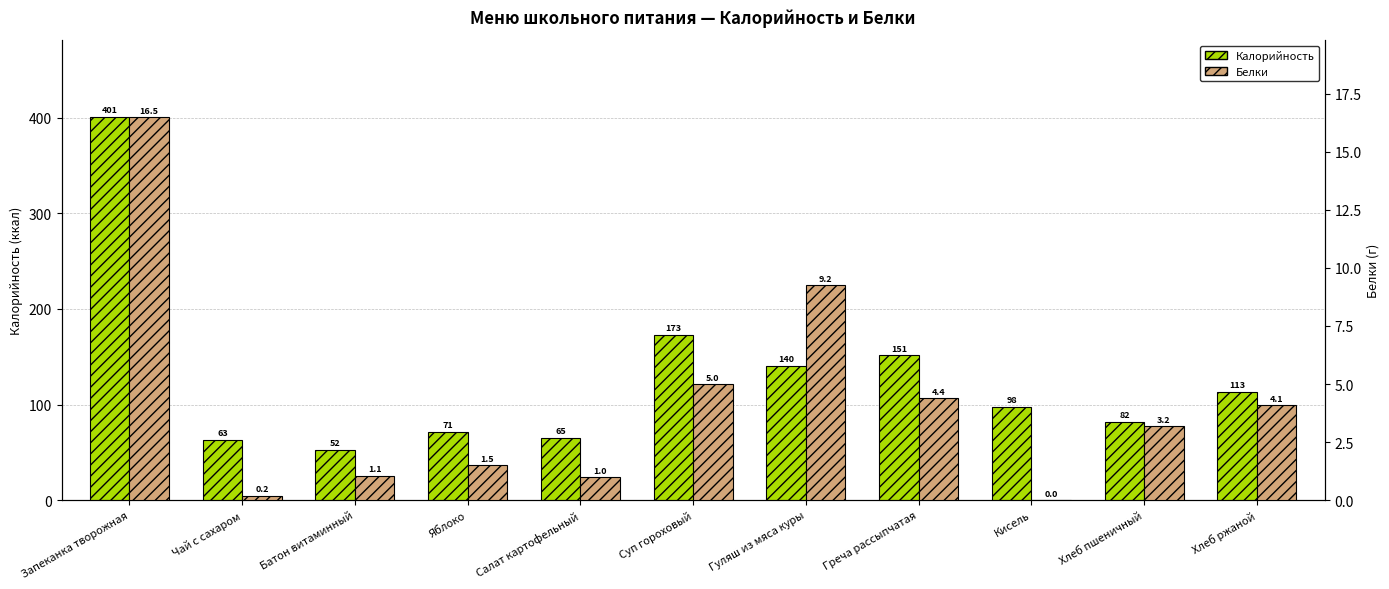

What position from the left is Греча рассыпчатая?

8